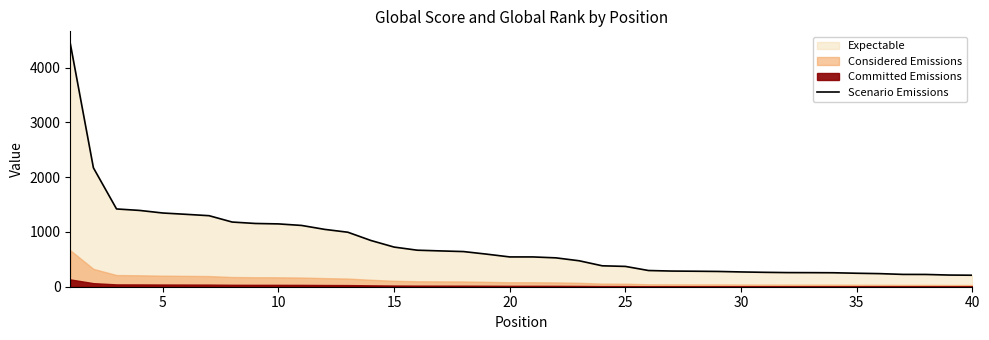

What is the lowest value of the Scenario Emissions series?

210